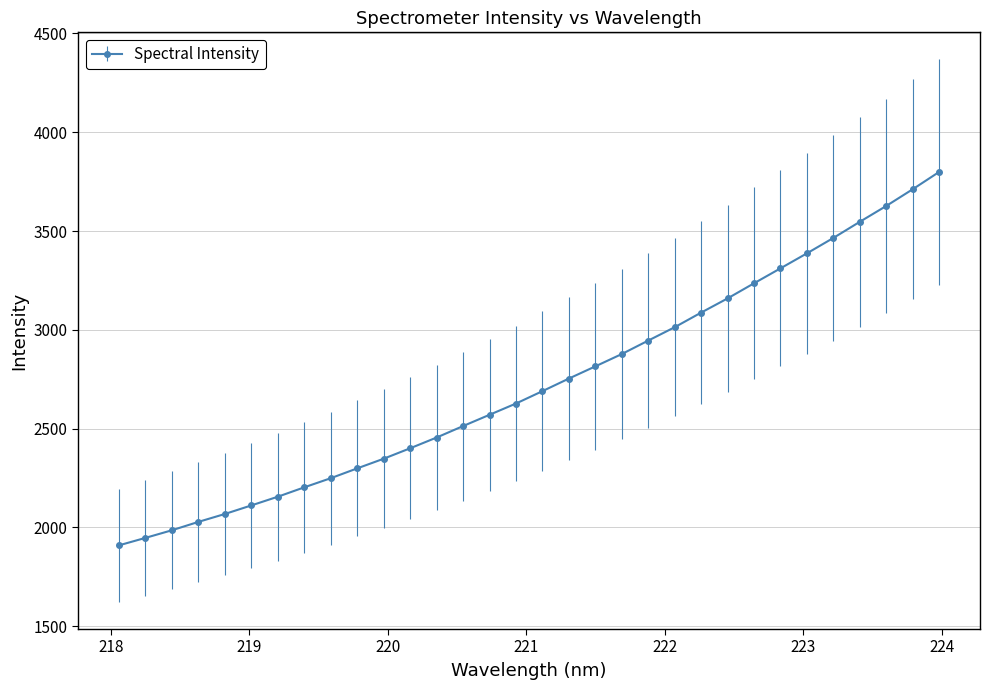

What is the value of the 30th point from the left?

3626.5